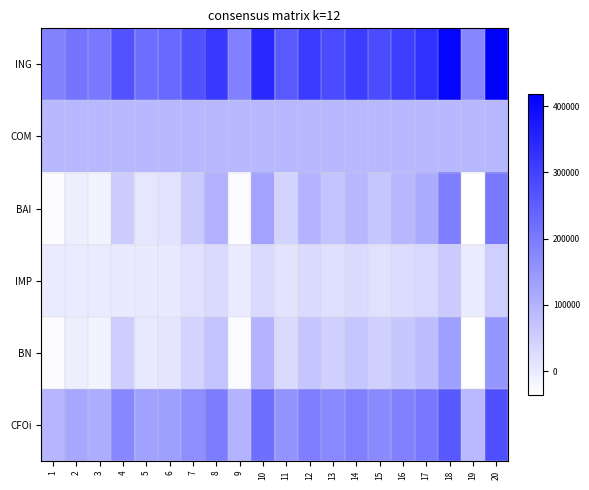

Count the number of categories in the chart.

20